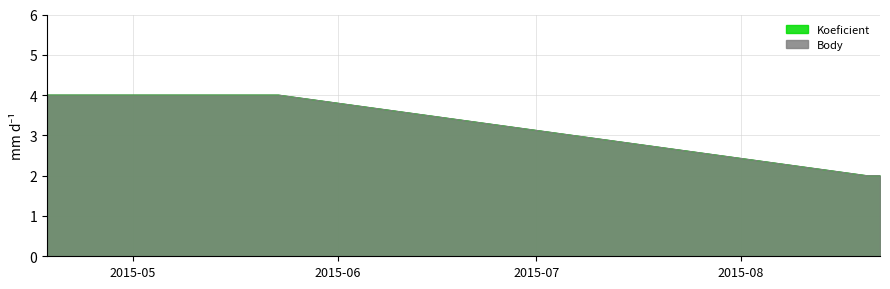

The Koeficient series shows 2 at 2015-08-22. True or false?

True